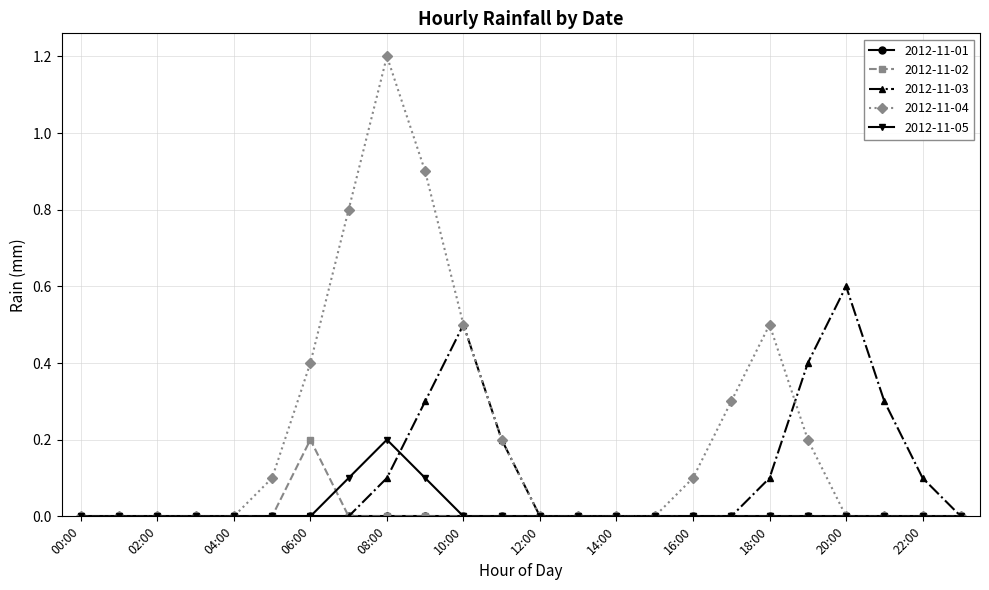

What is the value of the 2012-11-04 point at the 11th from the left?

0.5